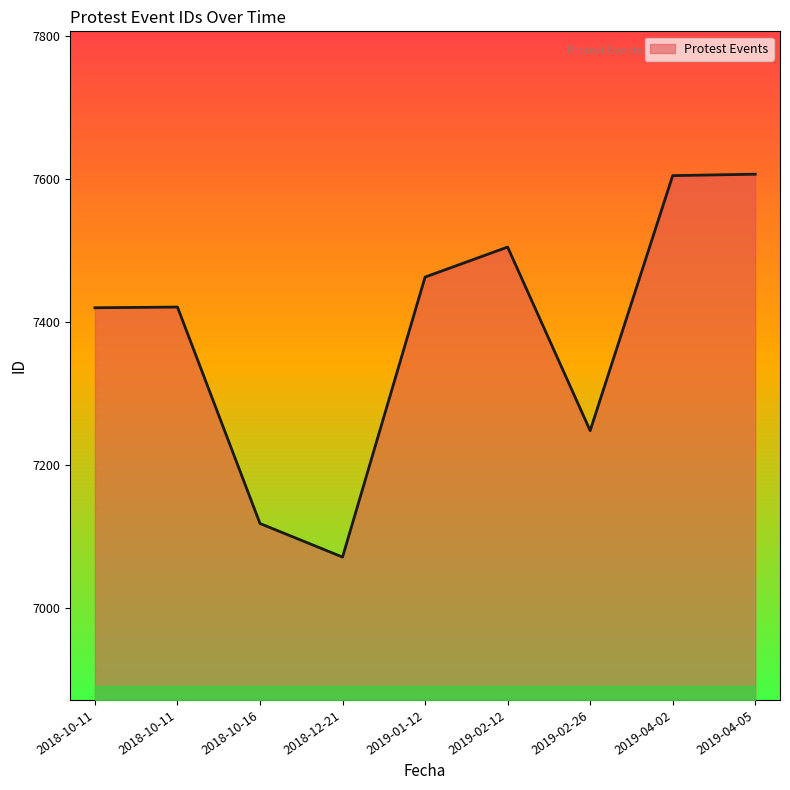

True or false: the data shows 11007 at 2018-12-21.

False